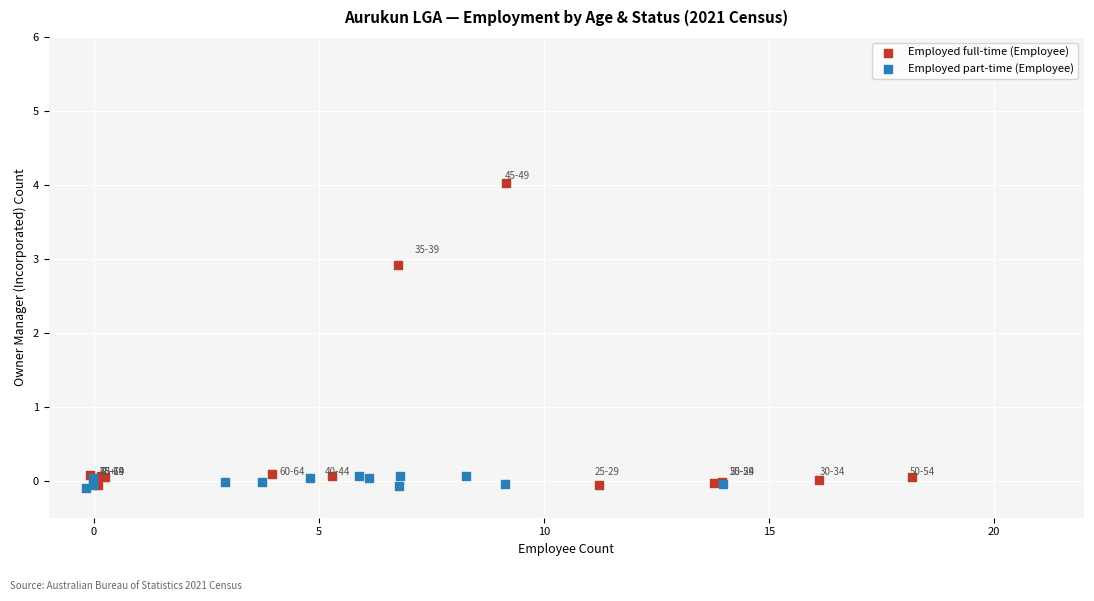

Which series contains the highest Y value?

Employed full-time (Employee)